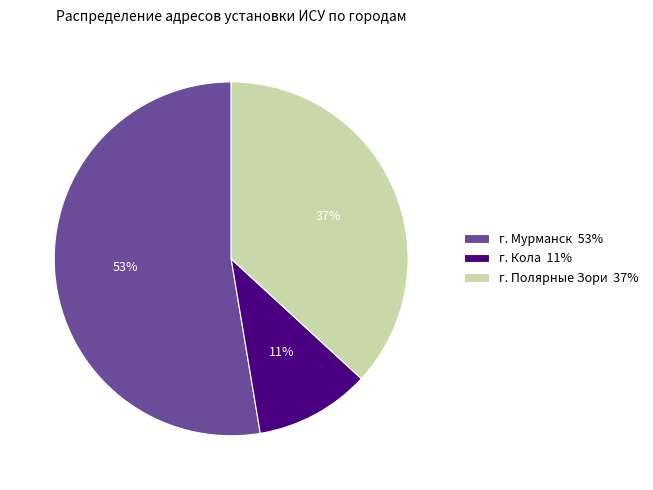

Rank the categories by value from lowest to highest.

г. Кола, г. Полярные Зори, г. Мурманск